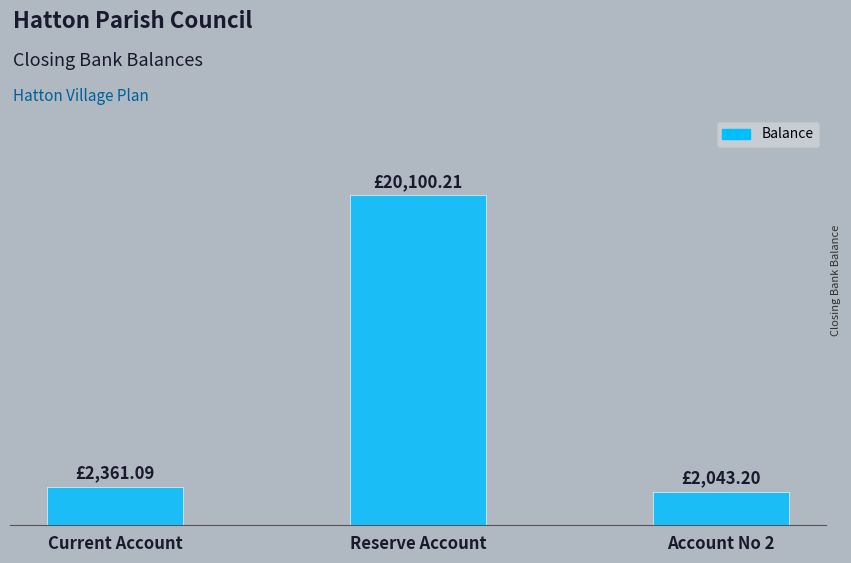

At which label is the value closest to 11071?

Current Account